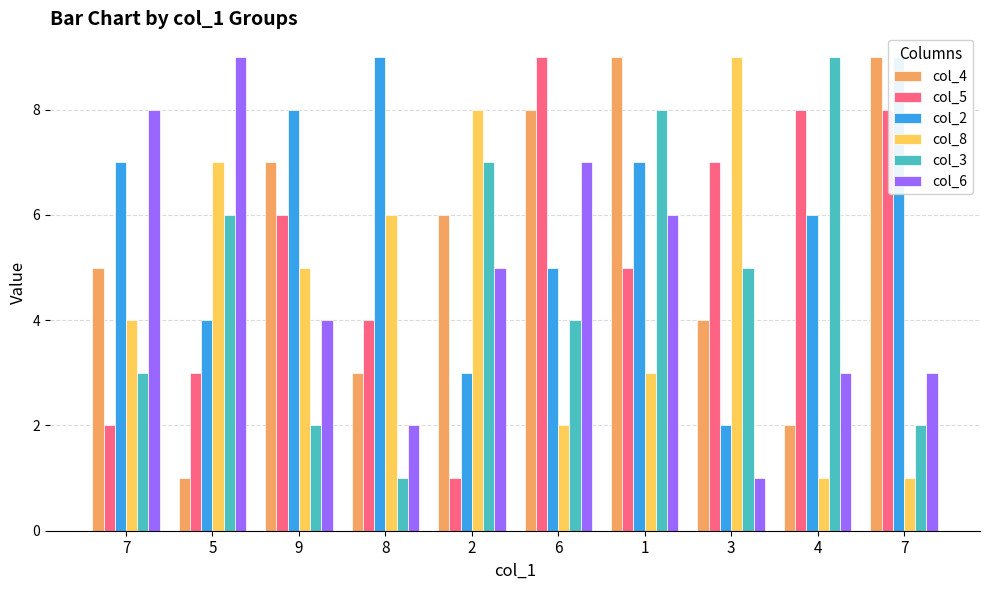

Where does the col_2 series first go above 7?

9